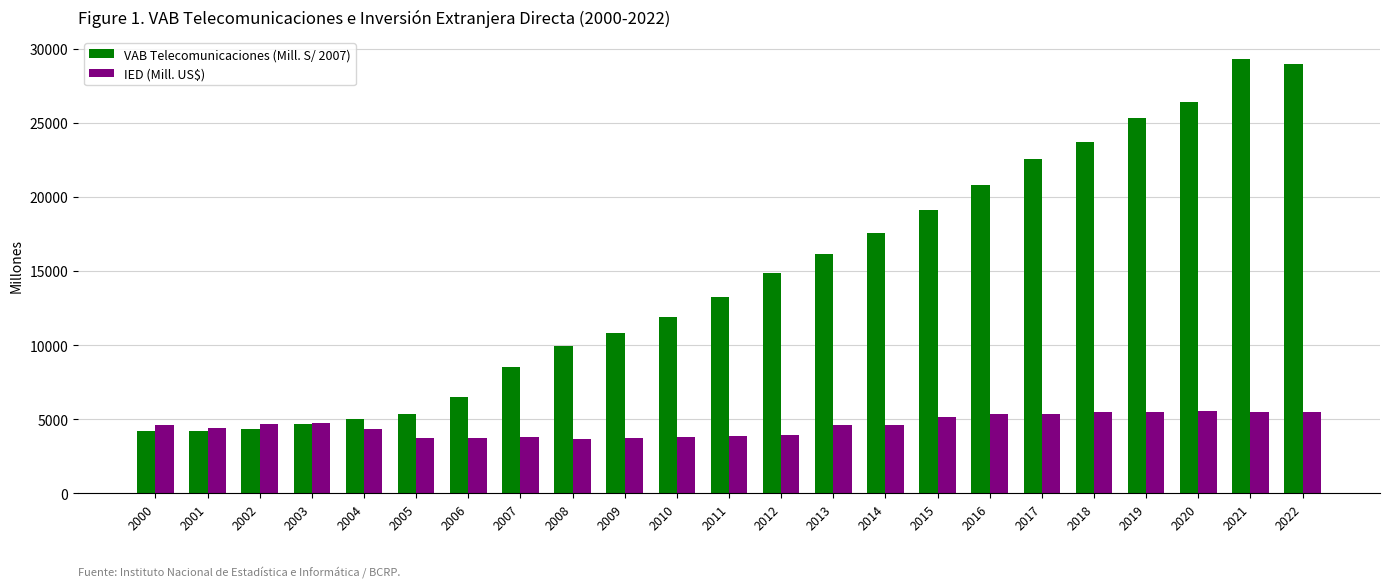

Rank the series by their average value, from lowest to highest.

IED (Mill. US$), VAB Telecomunicaciones (Mill. S/ 2007)